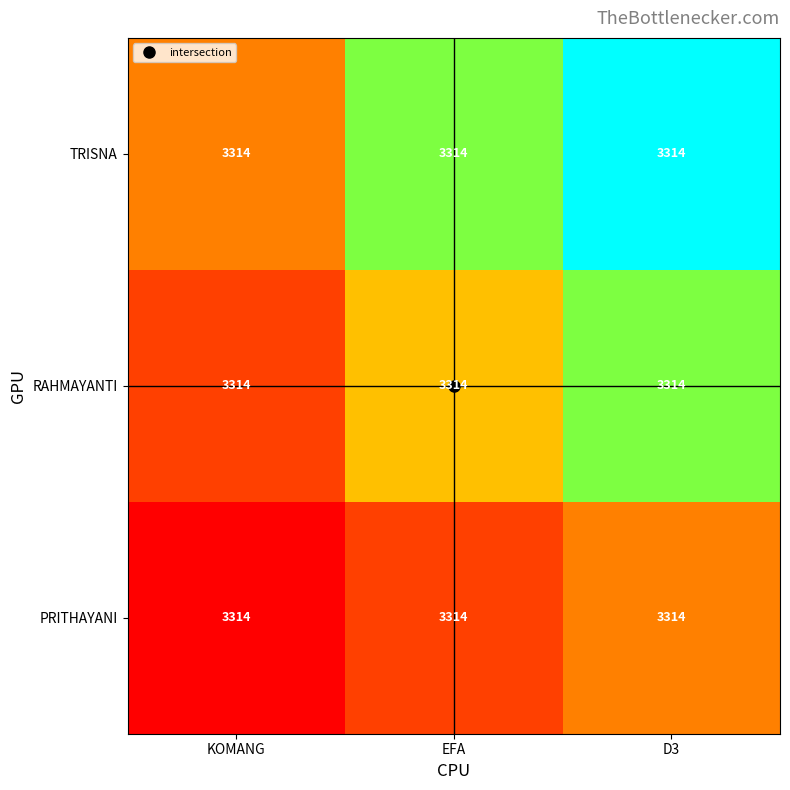

Is the value of RAHMAYANTI at EFA greater than the value of TRISNA at D3?

No